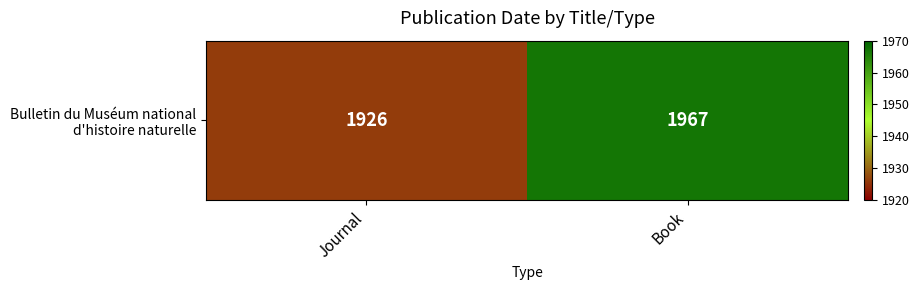

What is the sum of the values at Journal and Book?

3893